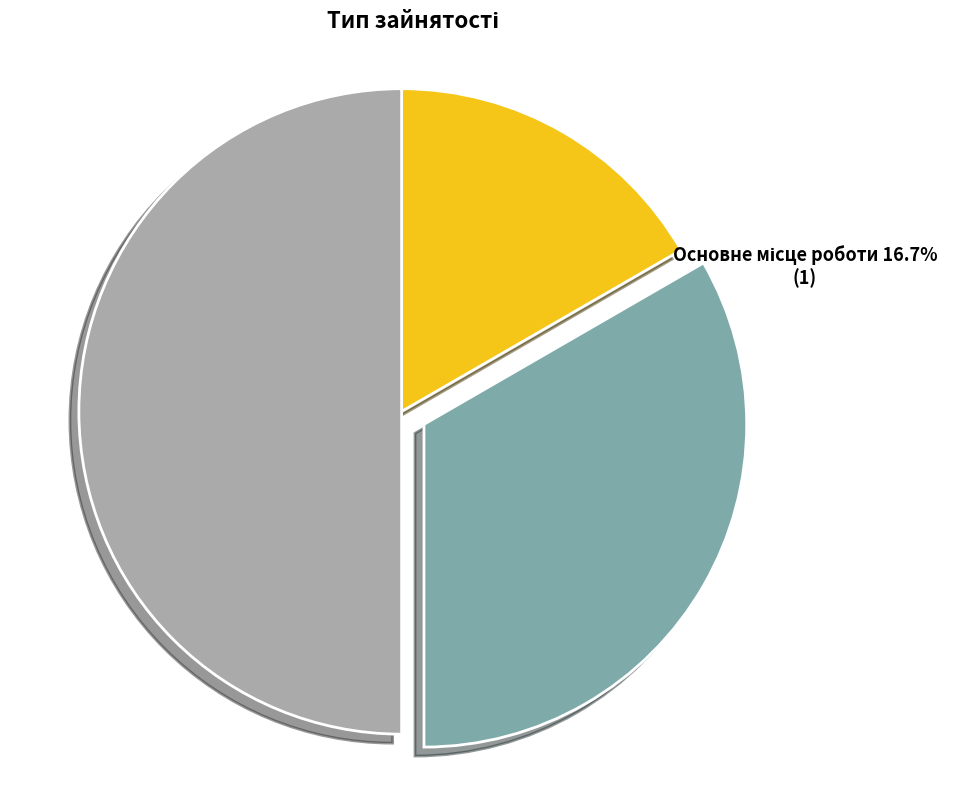

To the nearest percent, what is the difference between the largest and smallest slice percentages?

33%